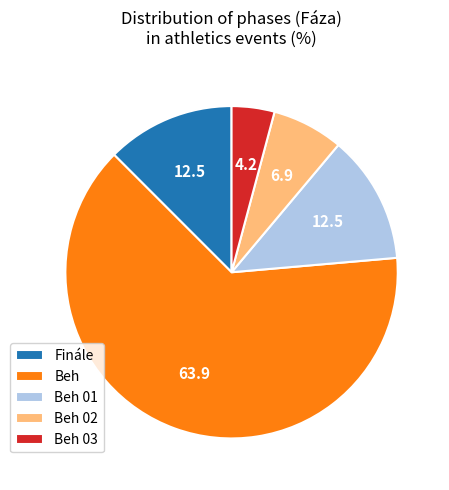

How many segments does this pie chart have?

5